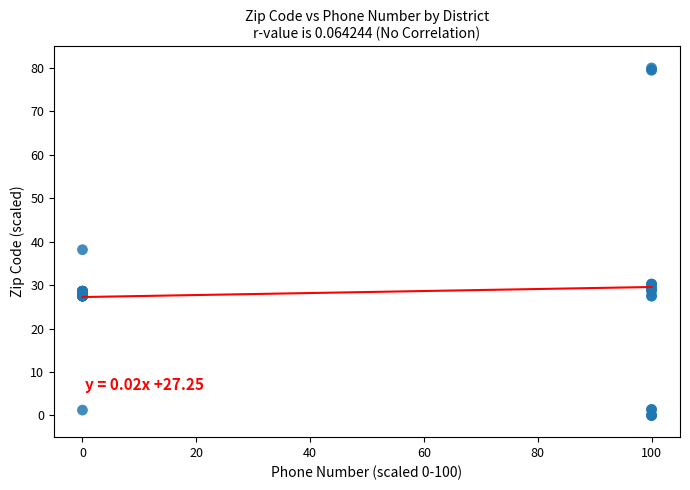

What Y value in the scatter plot is closest to 40?

38.2